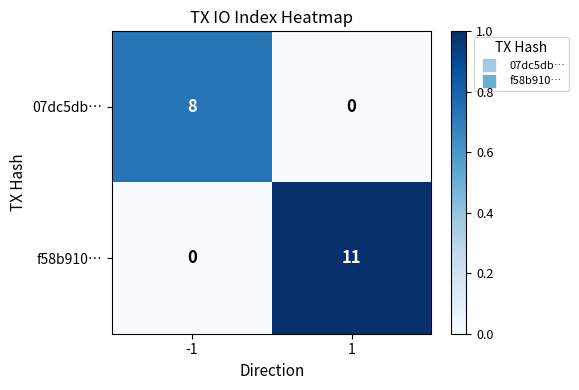

The 07dc5db… series shows -4 at 1. True or false?

False